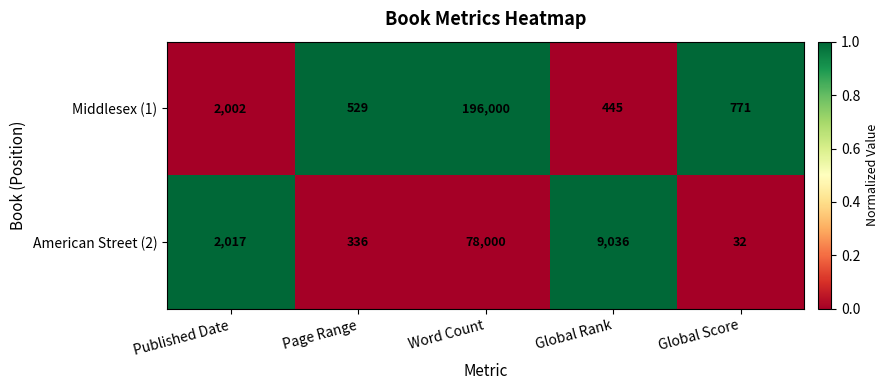

What is the average value of the American Street (2) series?

17884